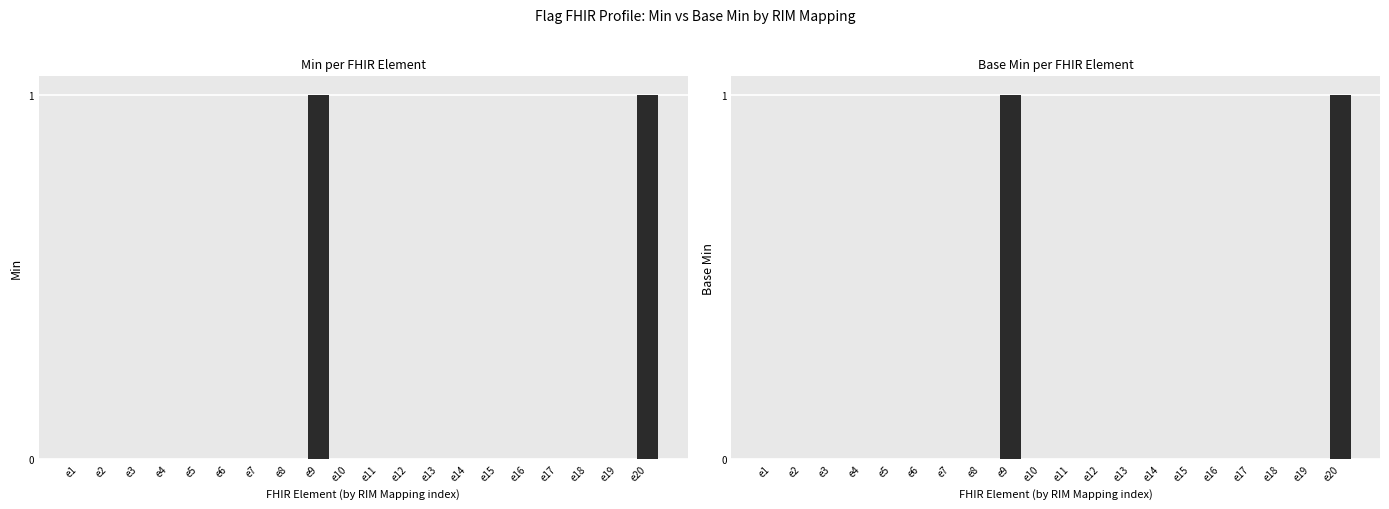

What is the difference between the maximum and minimum values in the Base Min series?

1